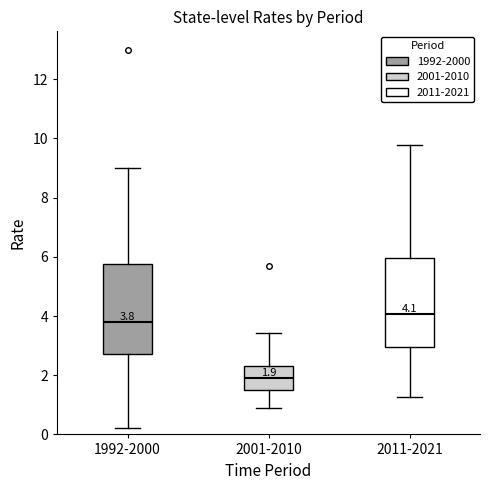

Which box's median line is the lowest?

2001-2010